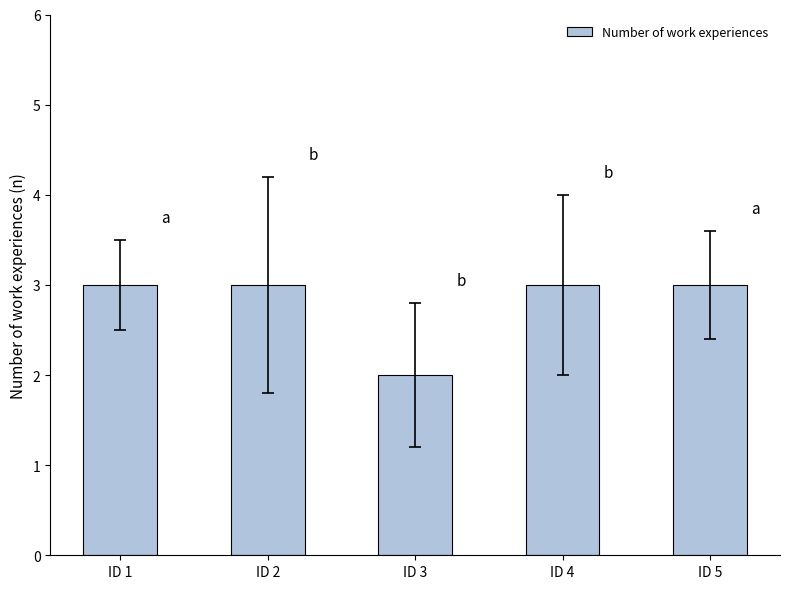

What is the sum of all values?

14